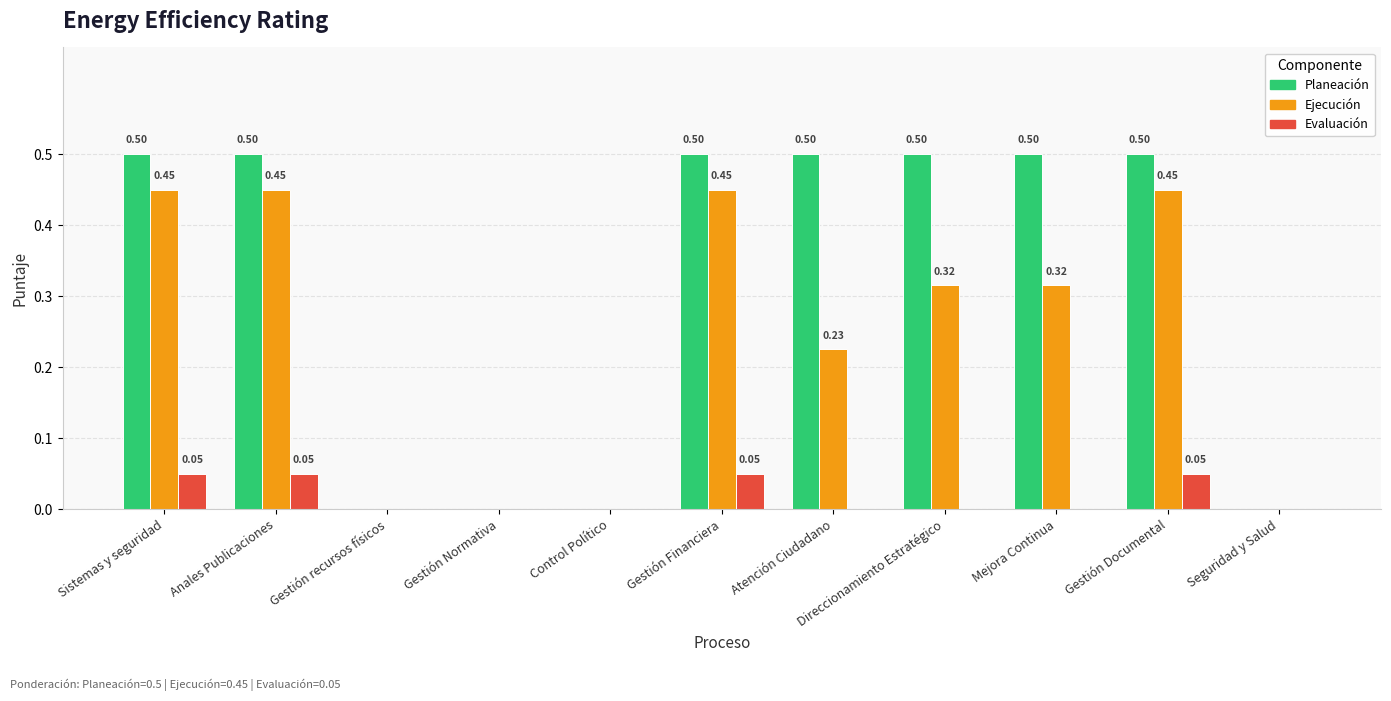

Is the value of Planeación at Gestión Normativa greater than the value of Evaluación at Anales Publicaciones?

No